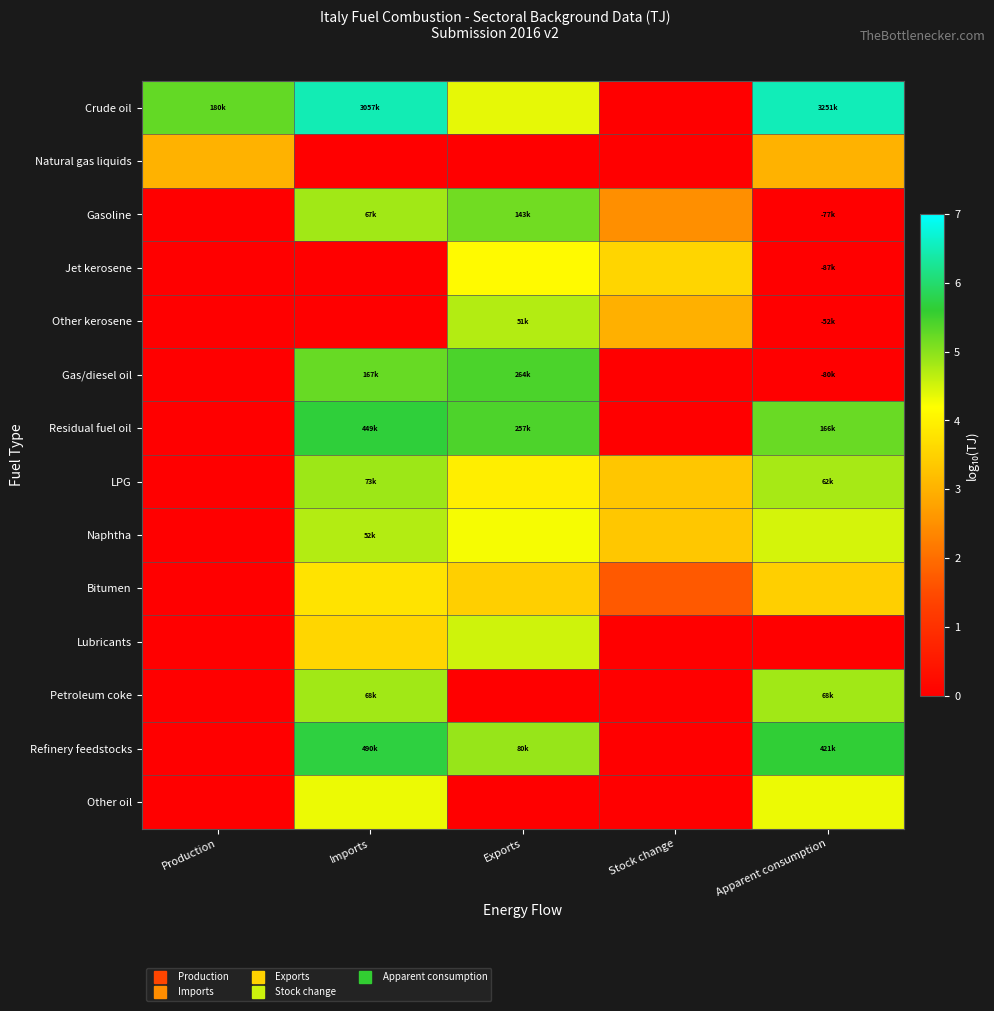

What is the difference between the highest and lowest values at Stock change?

3.5